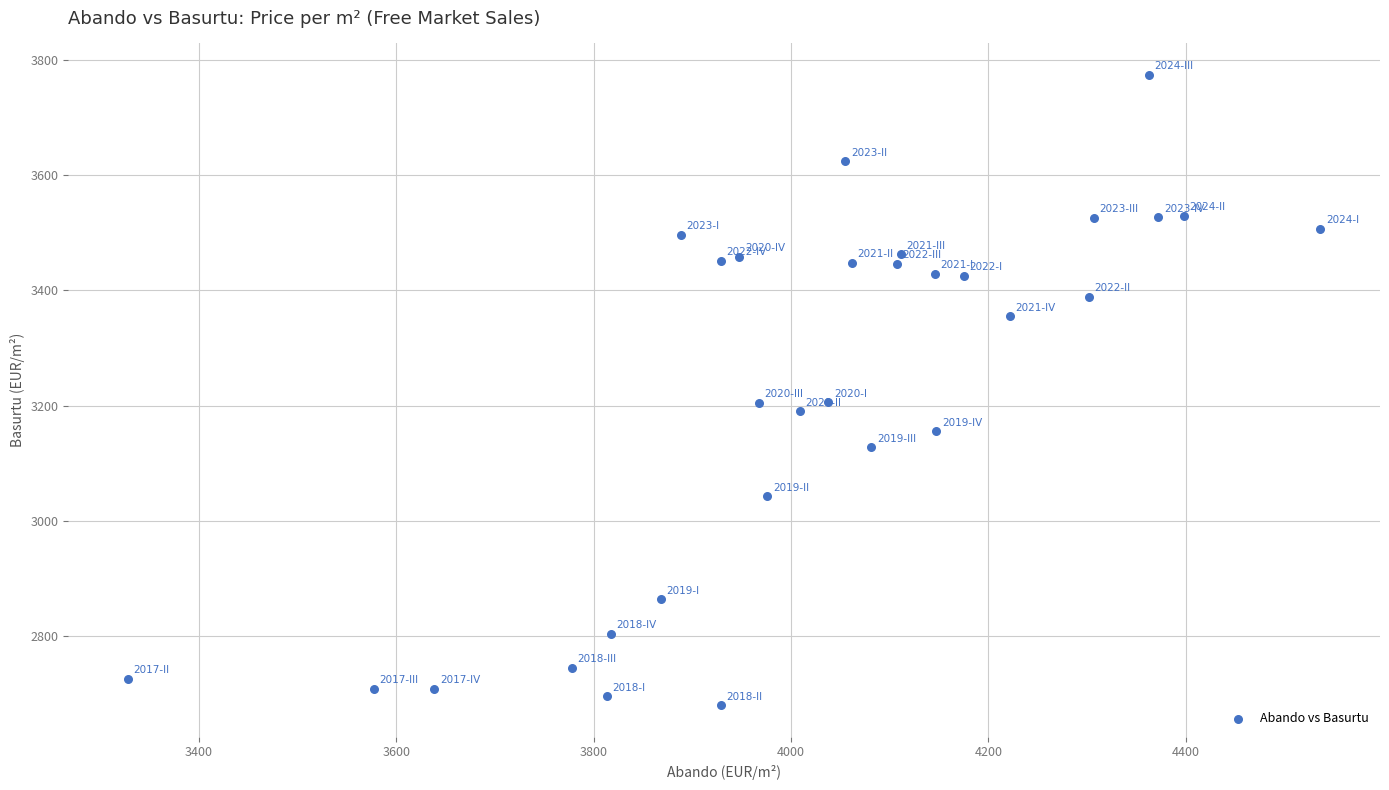

What is the range of X values (max minus min)?

1208.0